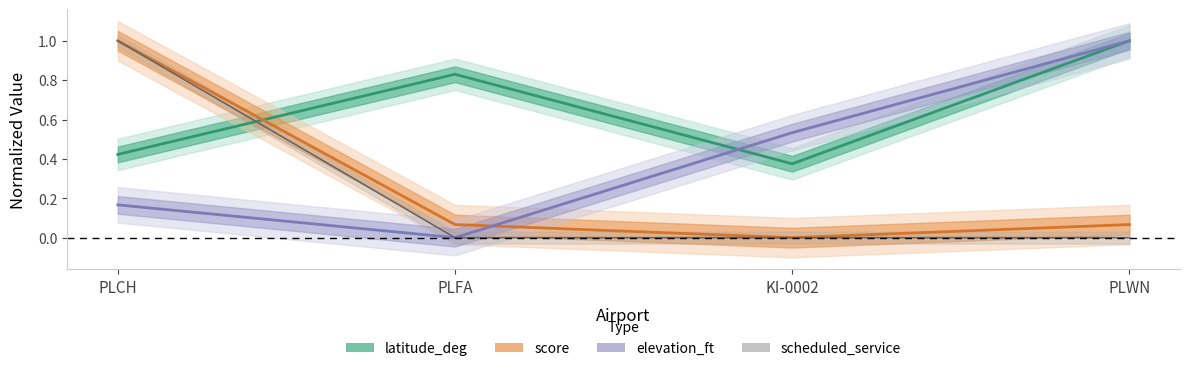

True or false: scheduled_service and score intersect in this chart.

False